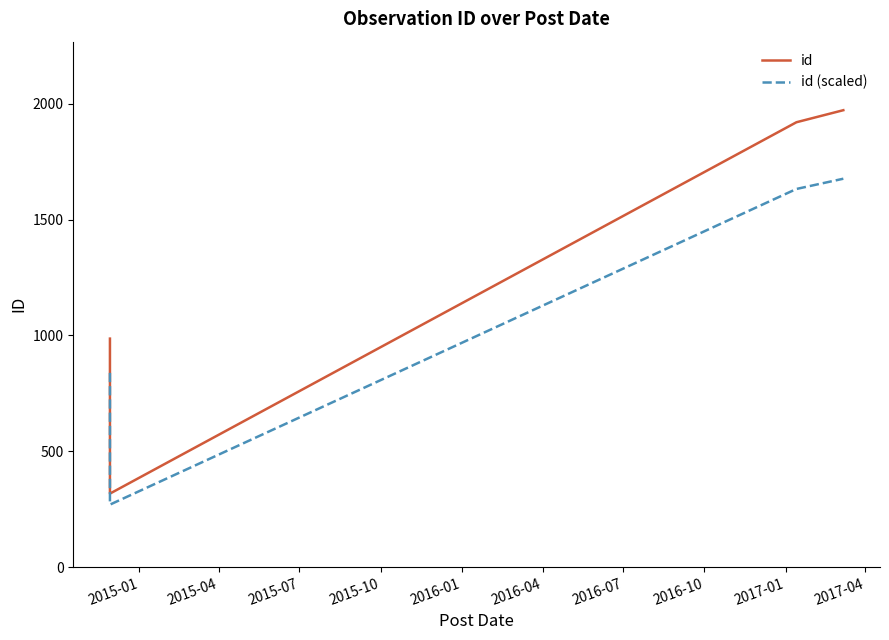

Which has a higher value, 2015-10 or 2015-07?

2015-10